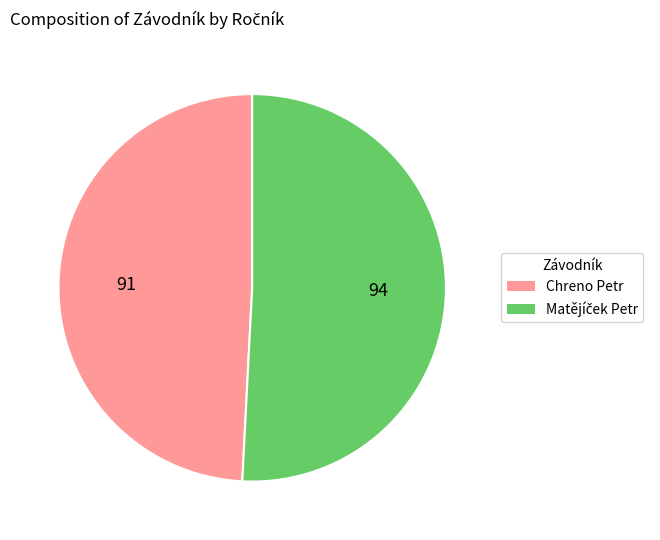

The Chreno Petr slice represents 49% of the pie. True or false?

True